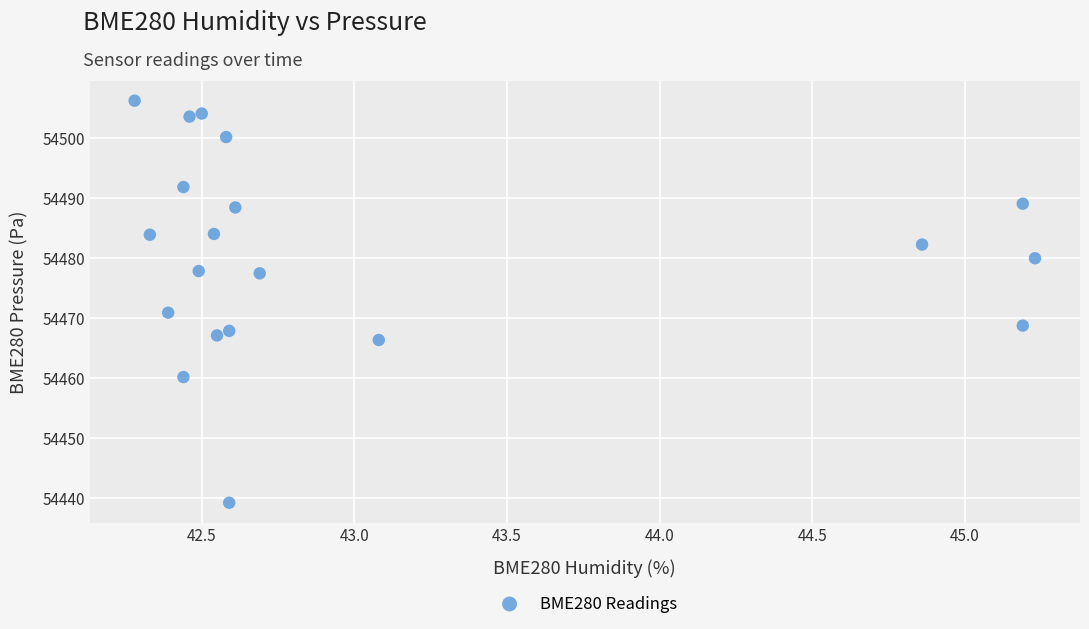

What is the range of X values (max minus min)?

2.9